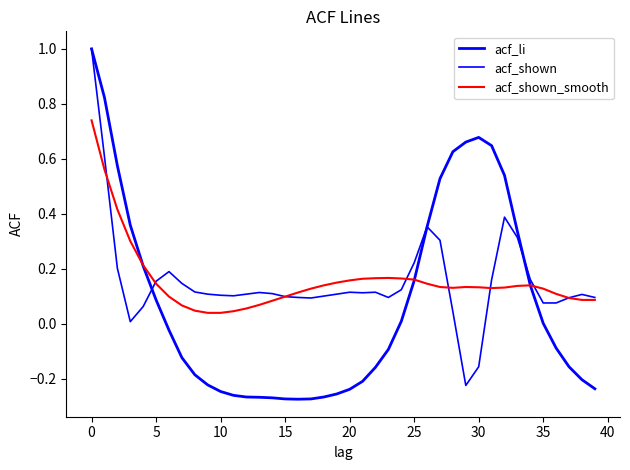

Is this an area chart (filled region under the line)?

No